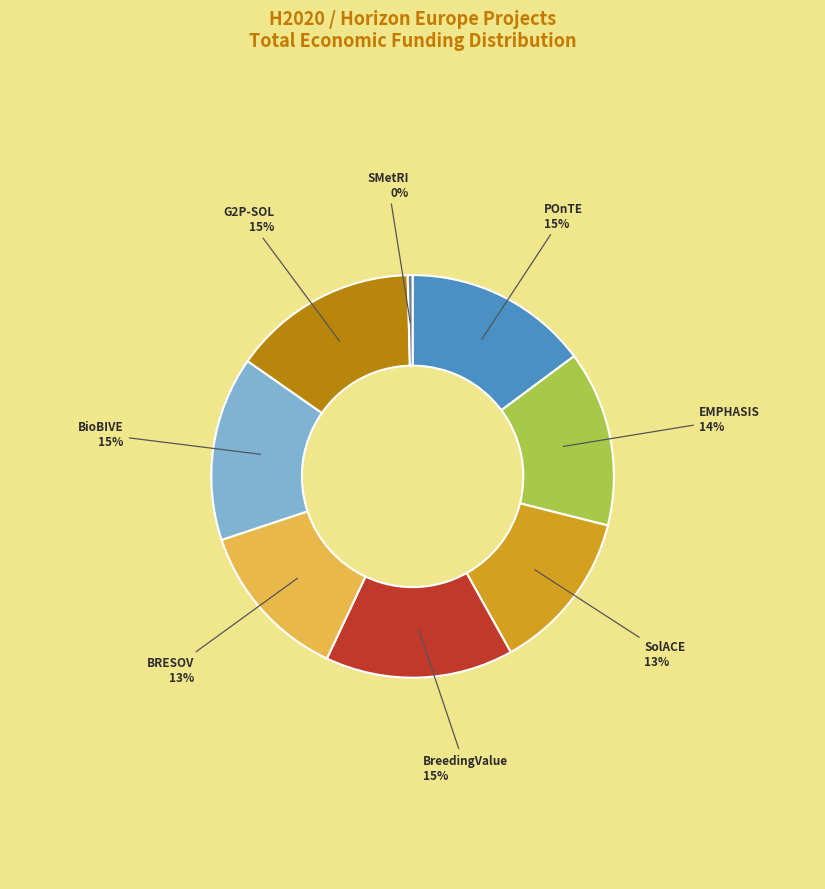

Combined, do POnTE and BRESOV account for over 50%?

No